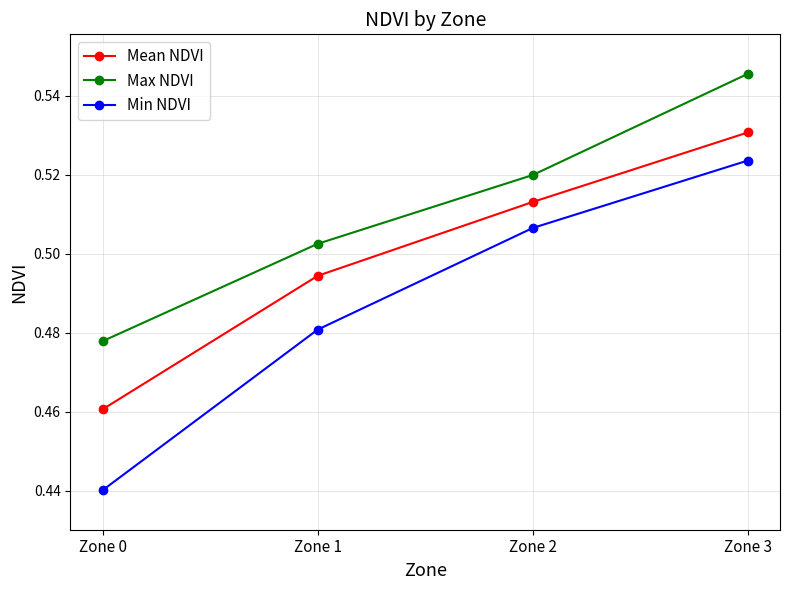

True or false: Max NDVI and Min NDVI cross at least once.

False